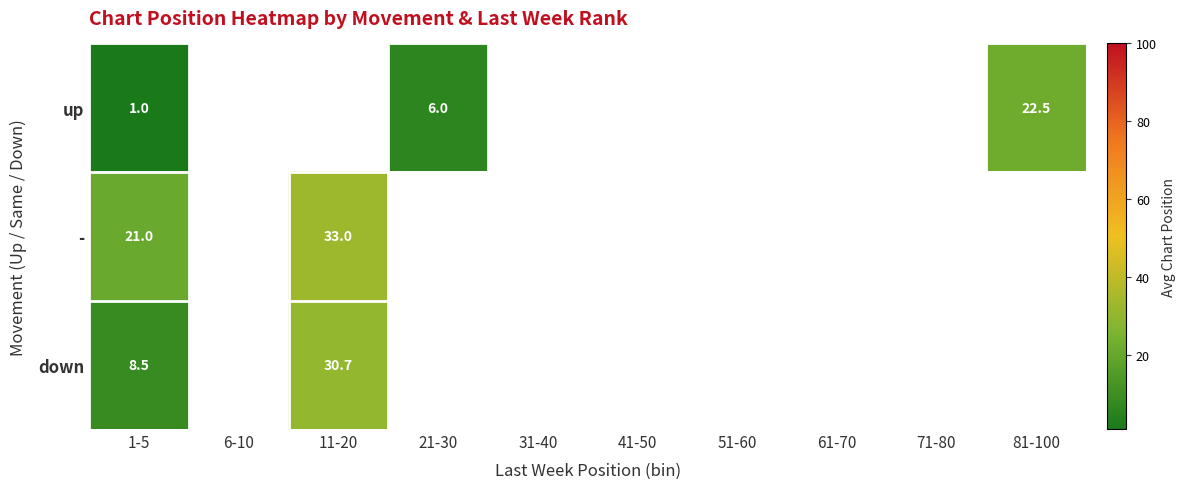

The - series shows 21.0 at 1-5. True or false?

True